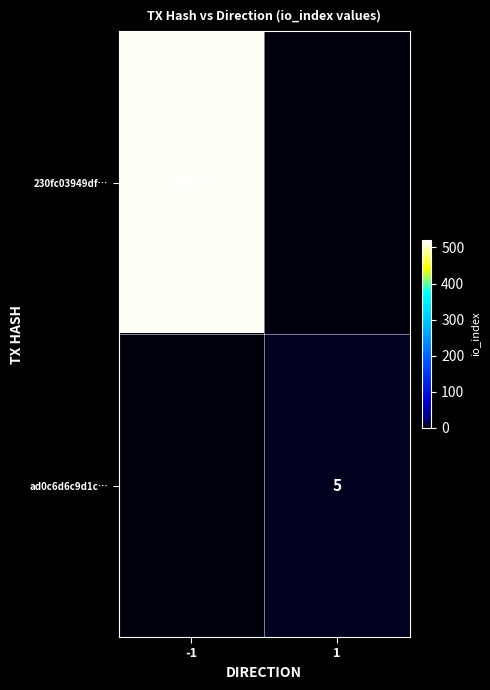

The value of ad0c6d6c9d1c… at 1 is 2. True or false?

False